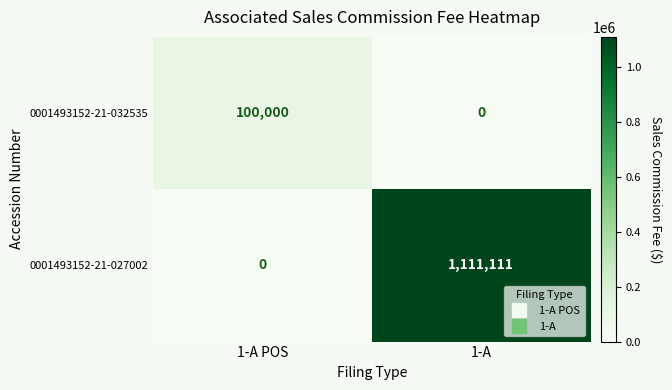

Reading right to left, what are all the values shown in this chart?

0001493152-21-032535: 0	100000
0001493152-21-027002: 1111111	0